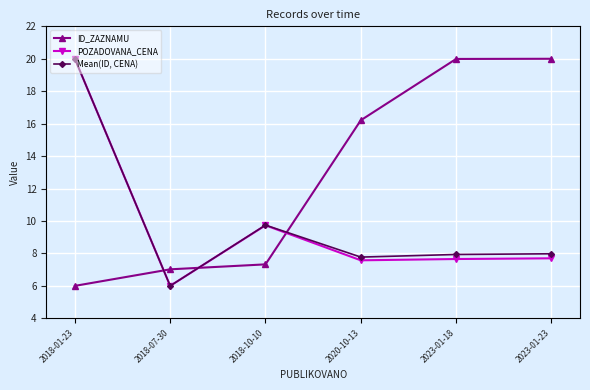

What is the difference between the POZADOVANA_CENA values at 2023-01-18 and 2020-10-13?

0.1